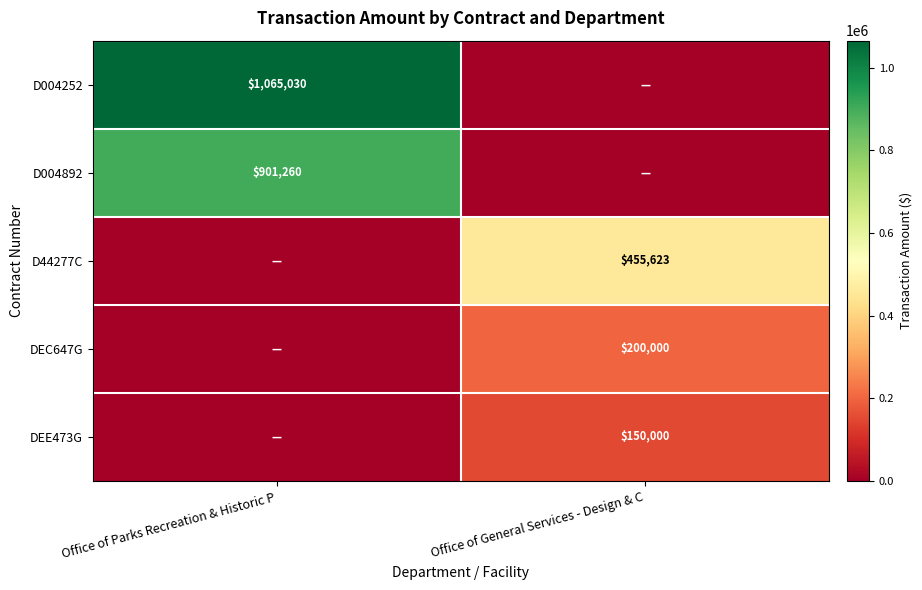

At which label does D004252 reach its minimum?

Office of General Services - Design & C